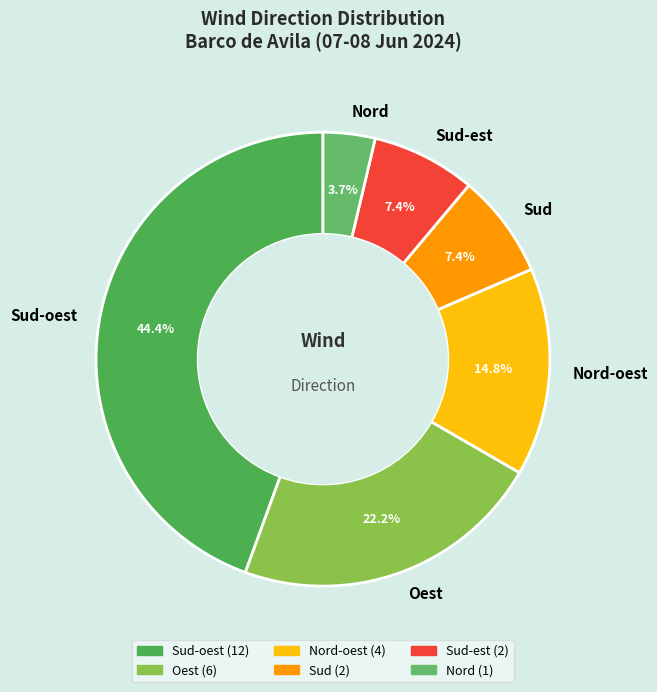

What is the ratio of the value at Oest to the value at Nord?

6.0